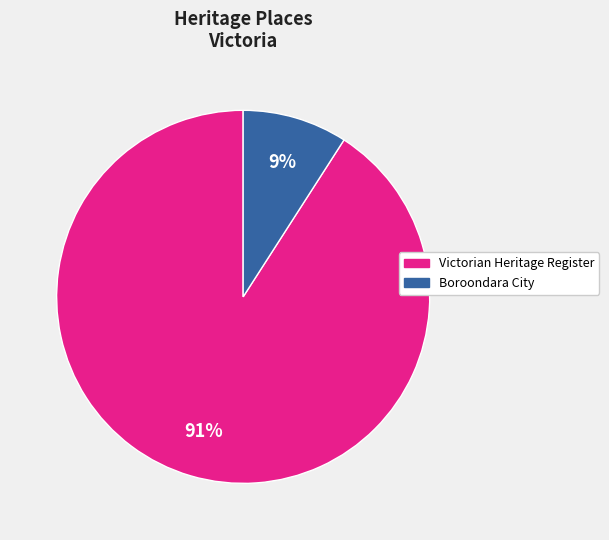

Does any single category account for the majority?

Yes